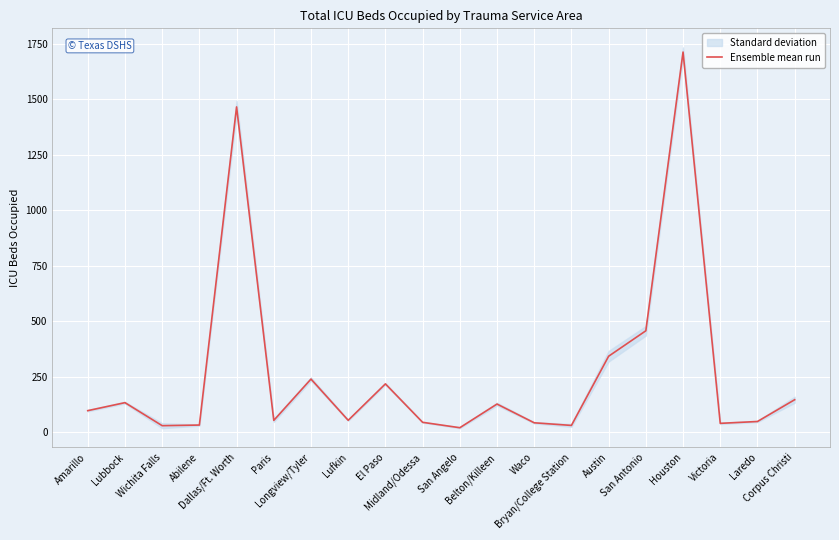

What is the sum of all values?

5350.2